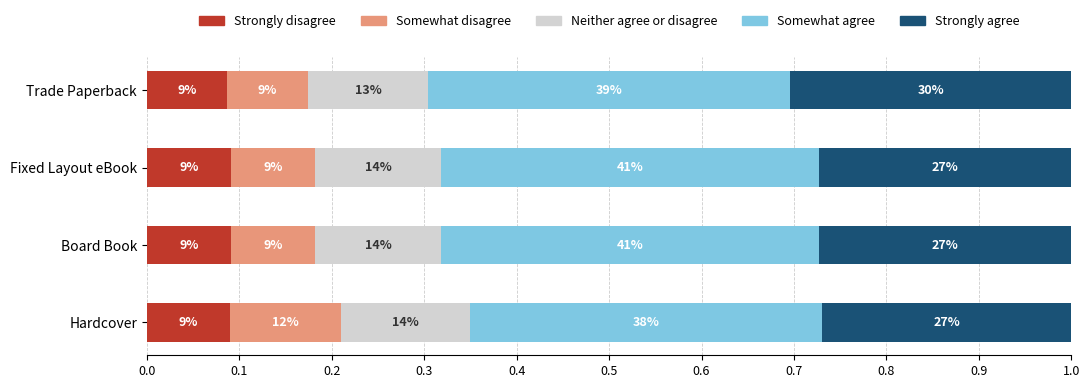

What are all the series names shown in the legend?

Strongly disagree, Somewhat disagree, Neither agree or disagree, Somewhat agree, Strongly agree